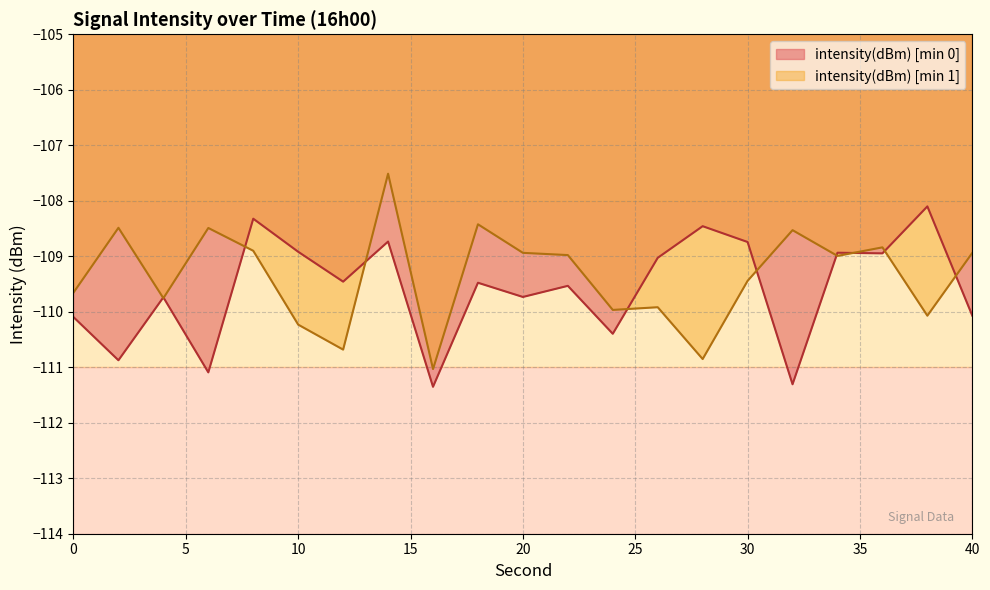

Which has a higher value, 36 or 24?

36